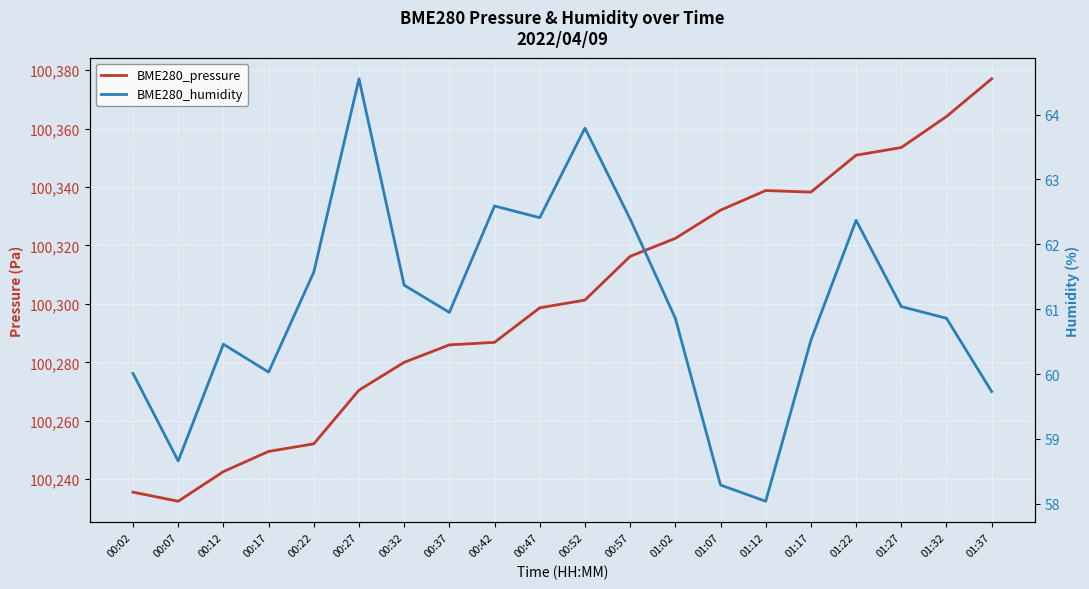

Where does the BME280_pressure series first go above 100301?

00:52